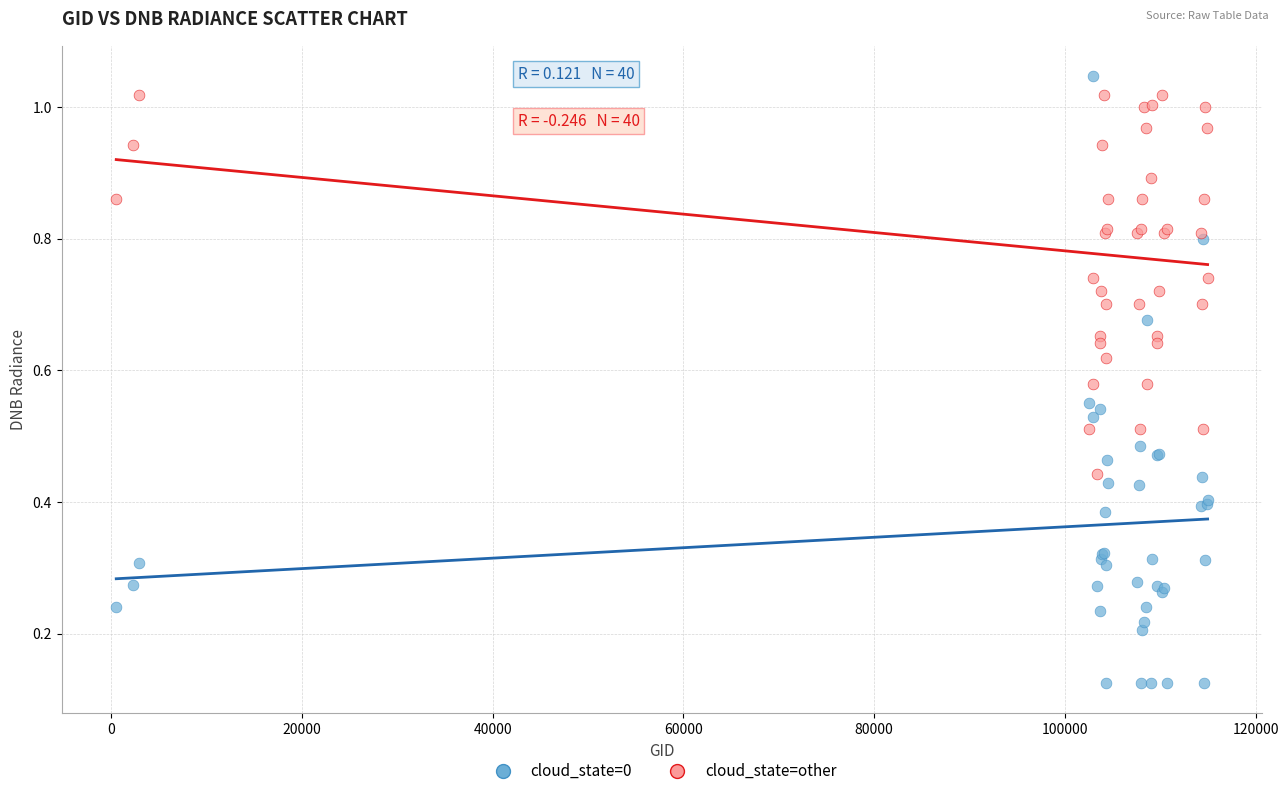

Which series has the widest spread of Y values?

cloud_state=0